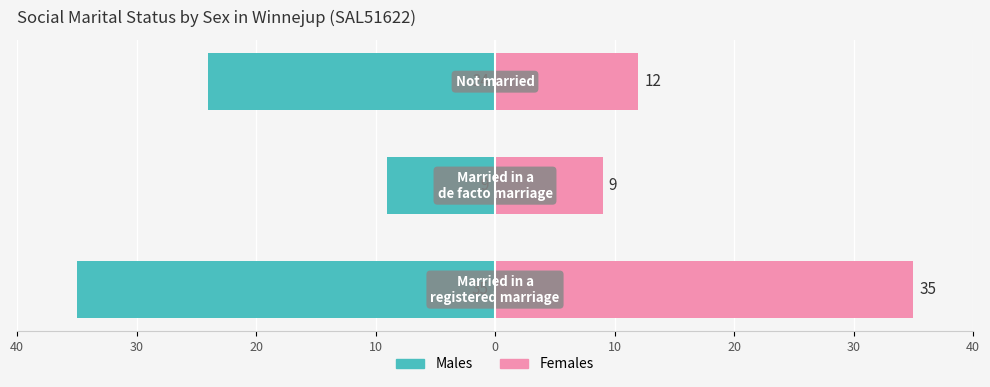

Reading left to right, extract all data points from this chart.

Males: 40=-35	30=-9	20=-24
Females: 40=35	30=9	20=12